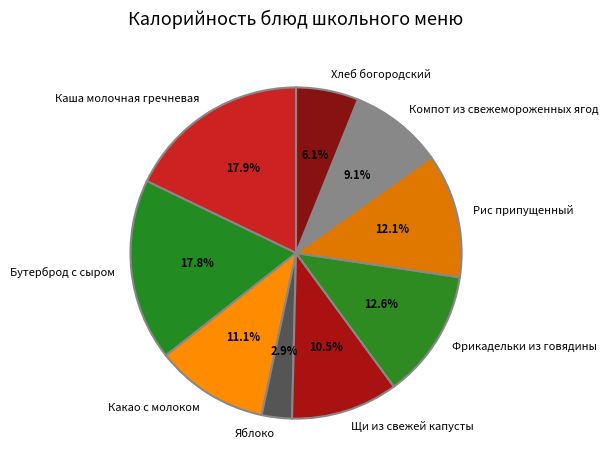

What percentage is the Каша молочная гречневая slice, to the nearest percent?

18%